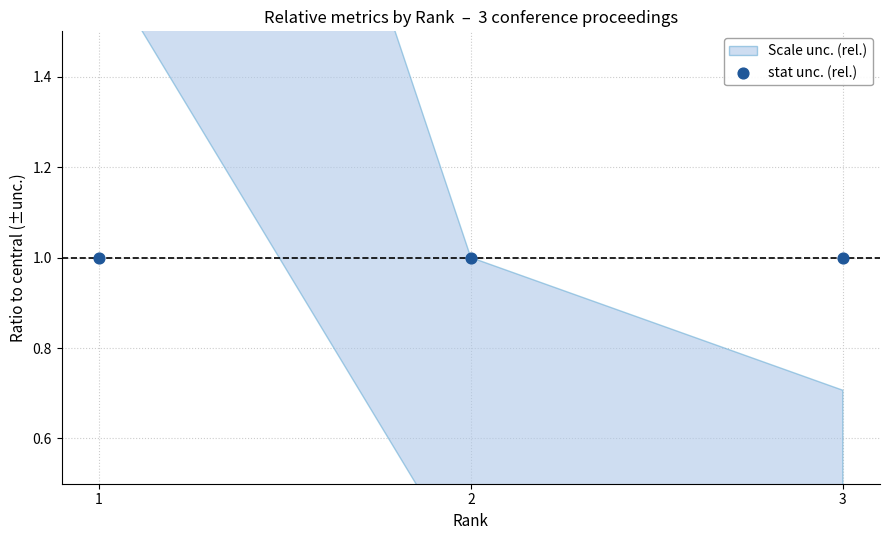

At which category is the sum across all series the highest?

2